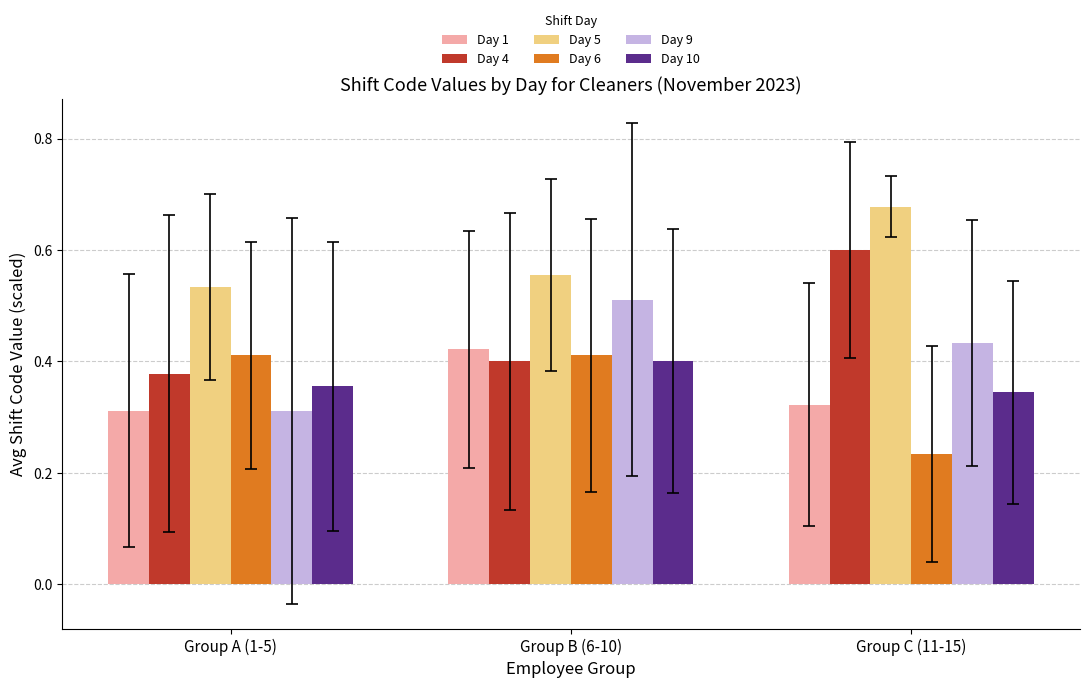

At how many categories does at least one series exceed 0?

3